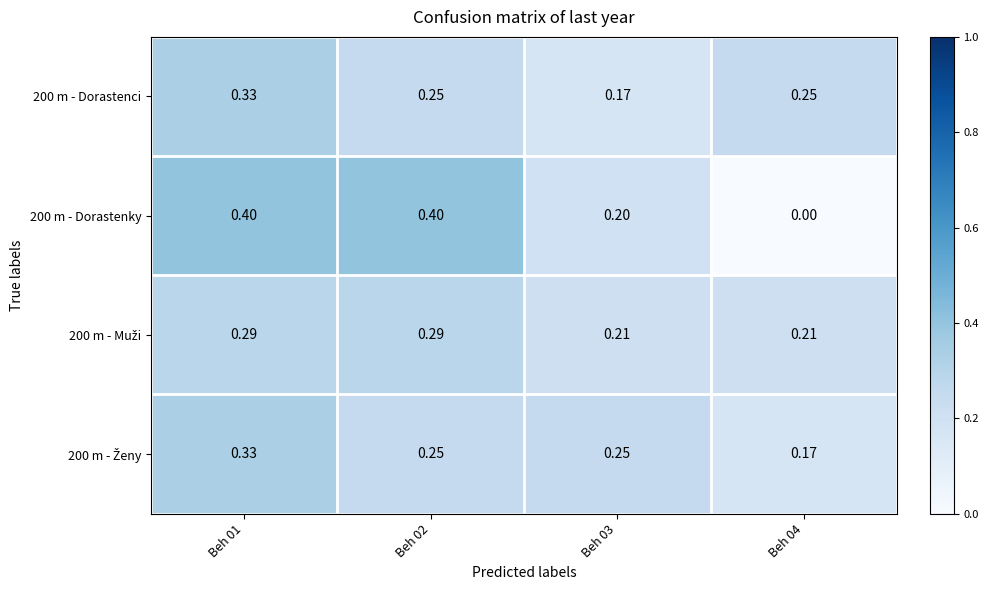

Count the number of data series in this chart.

4